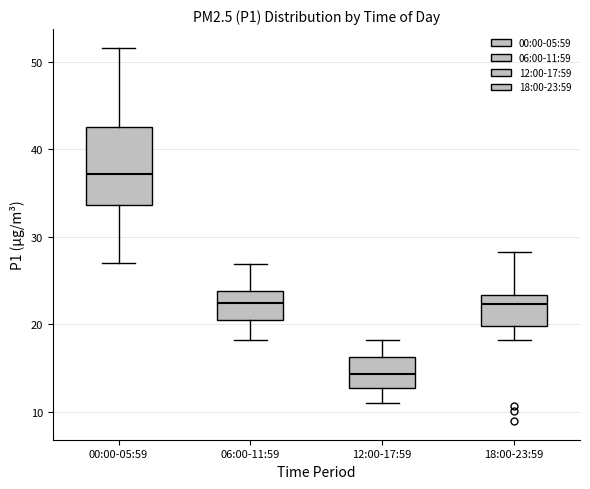

Reading left to right, transcribe this box plot: for each box, give where its median line is, the range the box spans, and where its two whiskers end, as read against the y-axis. The values are not printed on the chart, so give them approximately, as read against the axis.

00:00-05:59: median 37, box 34 to 43, whiskers 27 to 52
06:00-11:59: median 22, box 20 to 24, whiskers 18 to 27
12:00-17:59: median 14, box 13 to 16, whiskers 11 to 18
18:00-23:59: median 22, box 20 to 23, whiskers 18 to 28